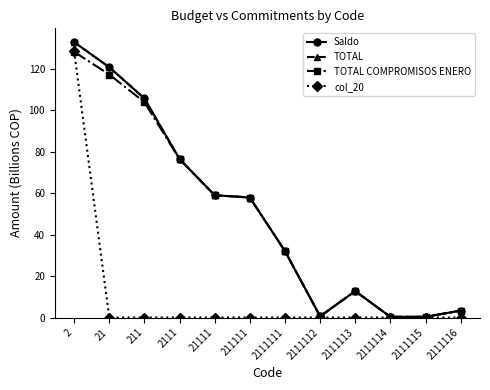

What is the approximate value of TOTAL at 21?

120.8